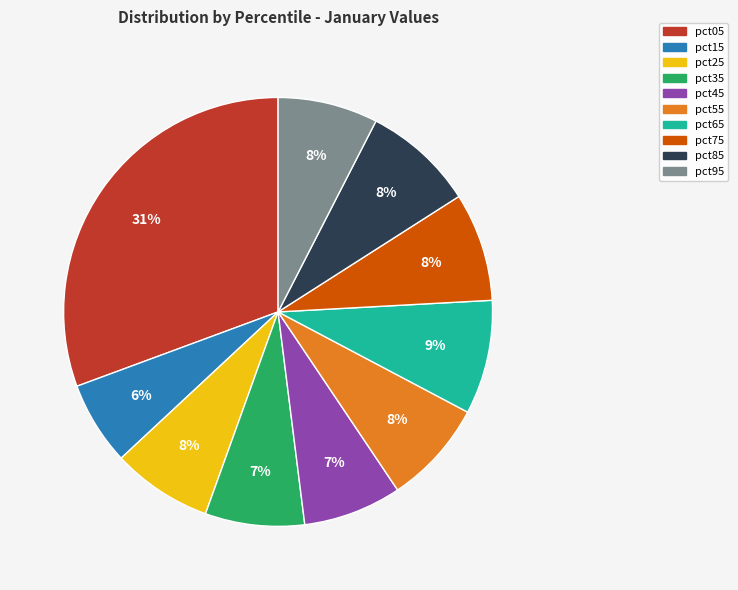

To the nearest percent, what percentage of the pie is pct65?

9%